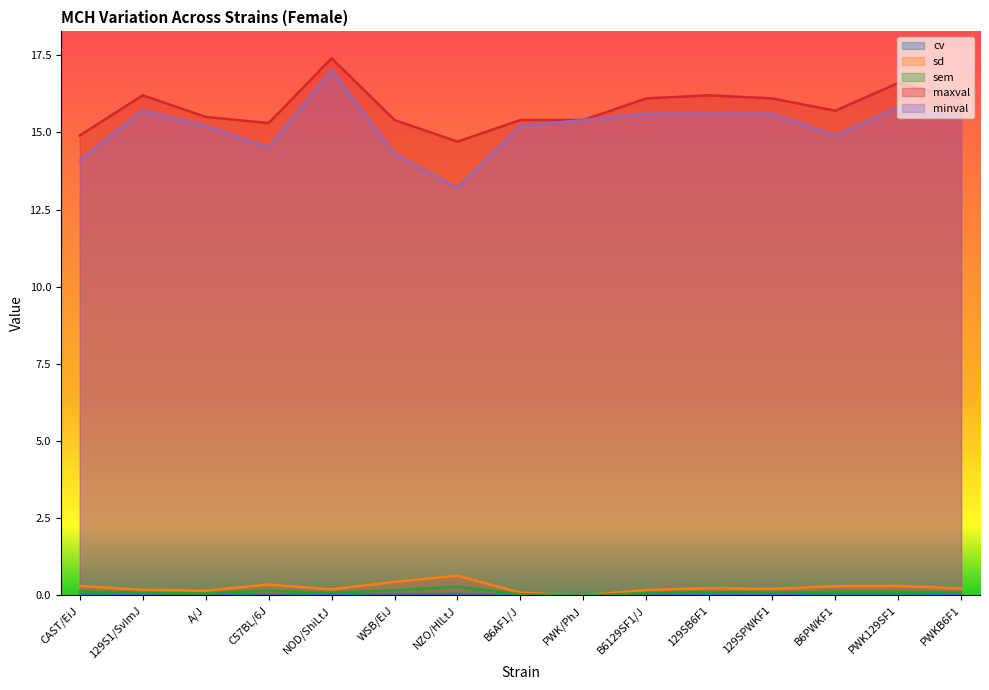

What is the approximate value of sd at 129SPWKF1?

0.2